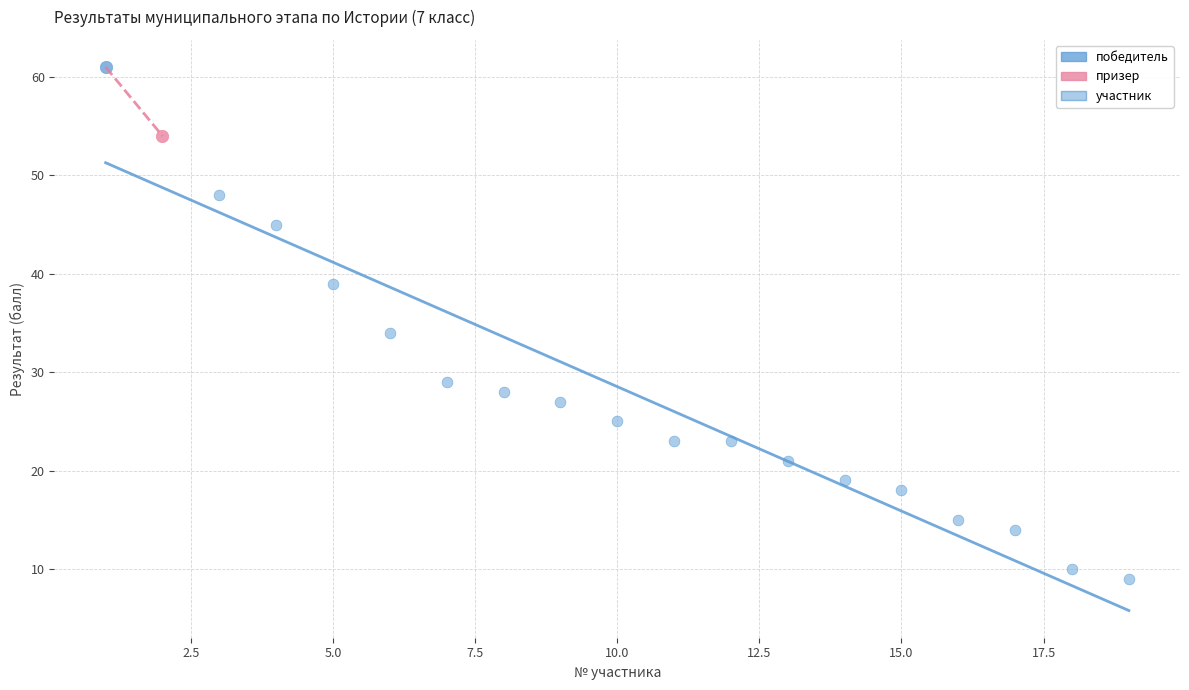

What are all the series names shown in the legend?

победитель, призер, участник